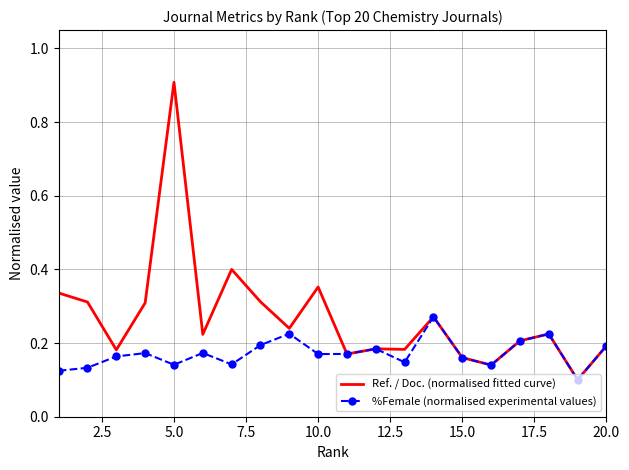

What is the maximum value for Ref. / Doc. (normalised fitted curve)?

0.9